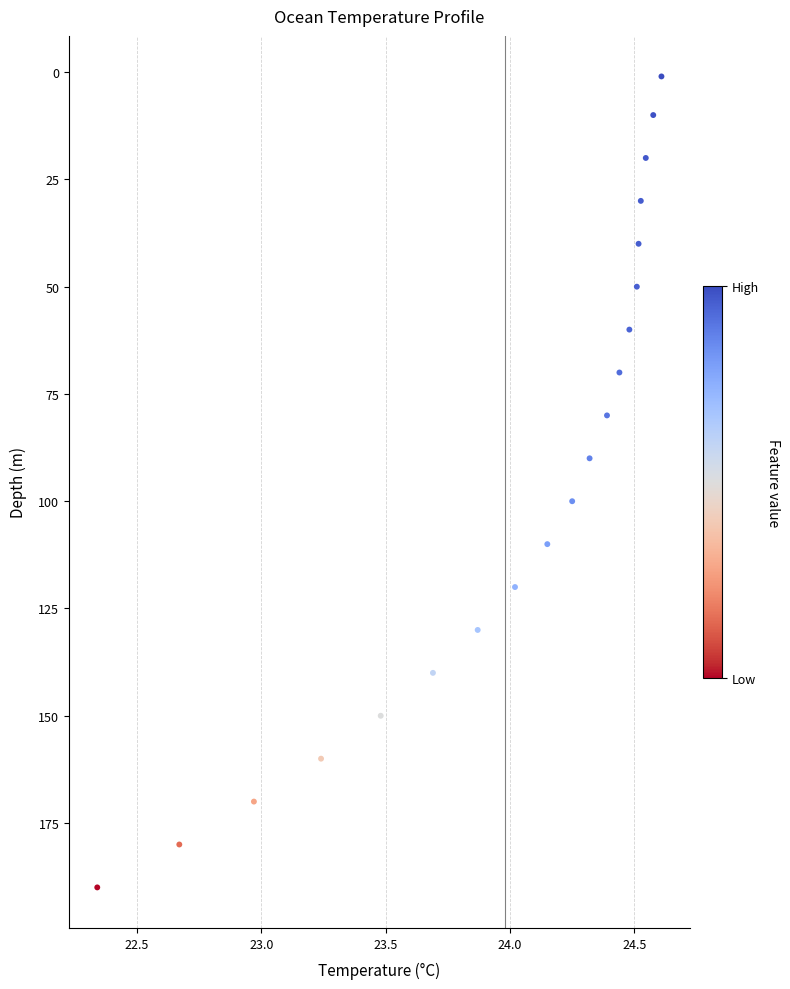

What is the range of Y values (max minus min)?

189